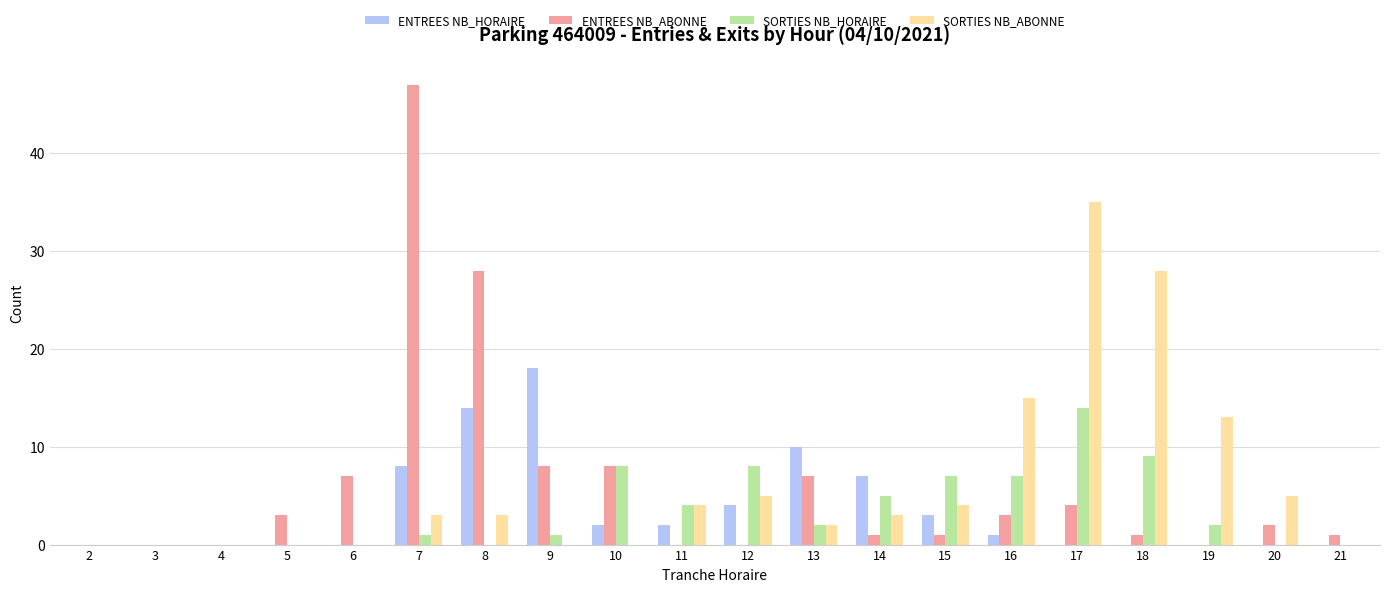

Does the chart contain stacked bars?

No